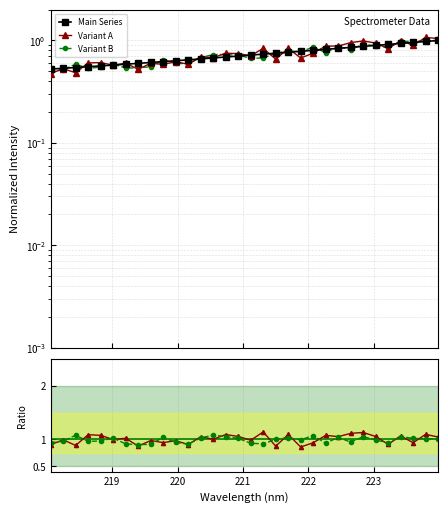

Which series changed the most between 9 and 15?

Variant A